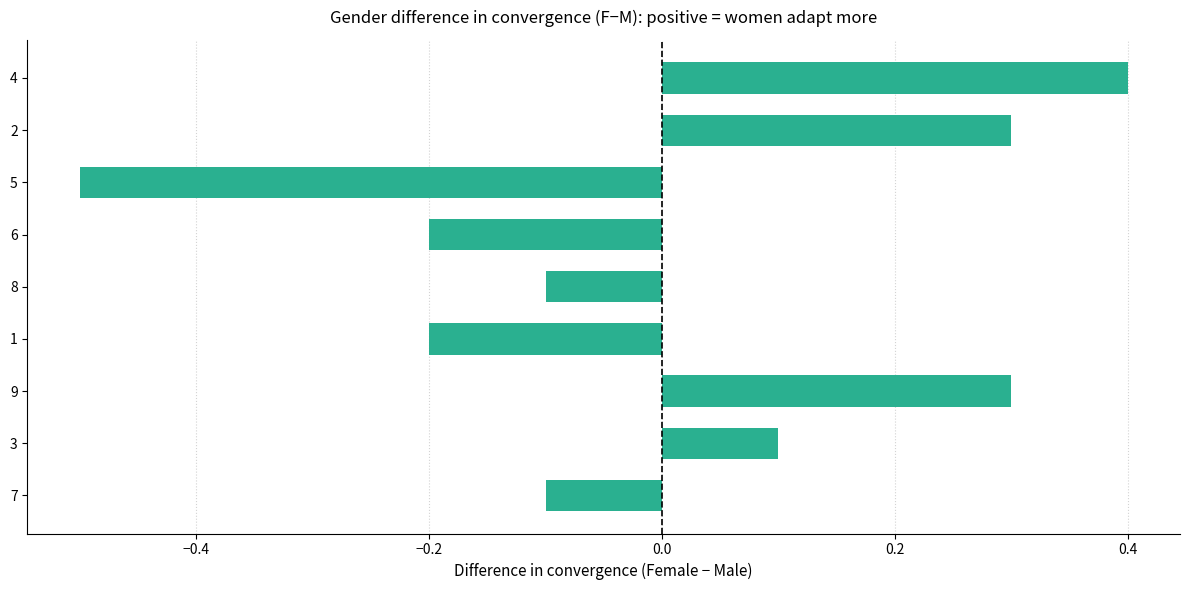

How many values are between 0 and 1?

4